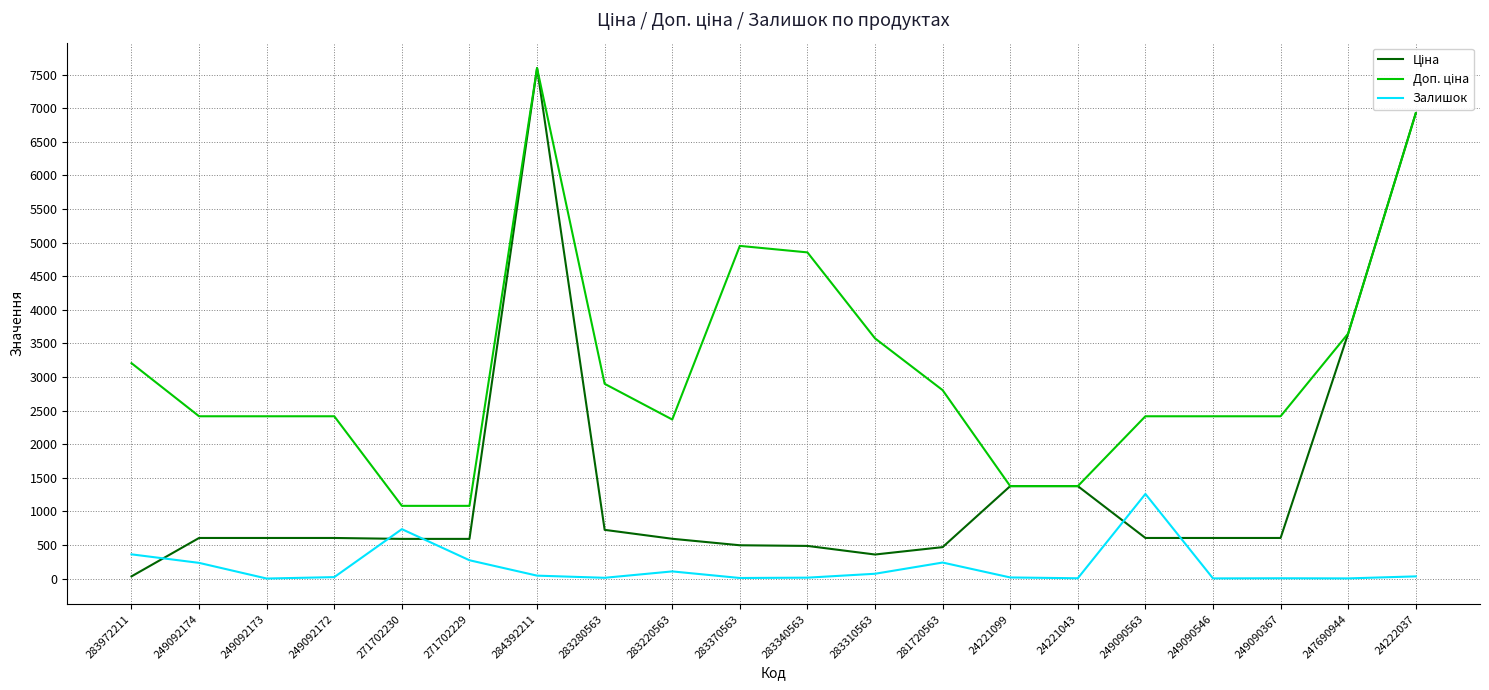

At which label does Залишок first exceed 32?

283972211